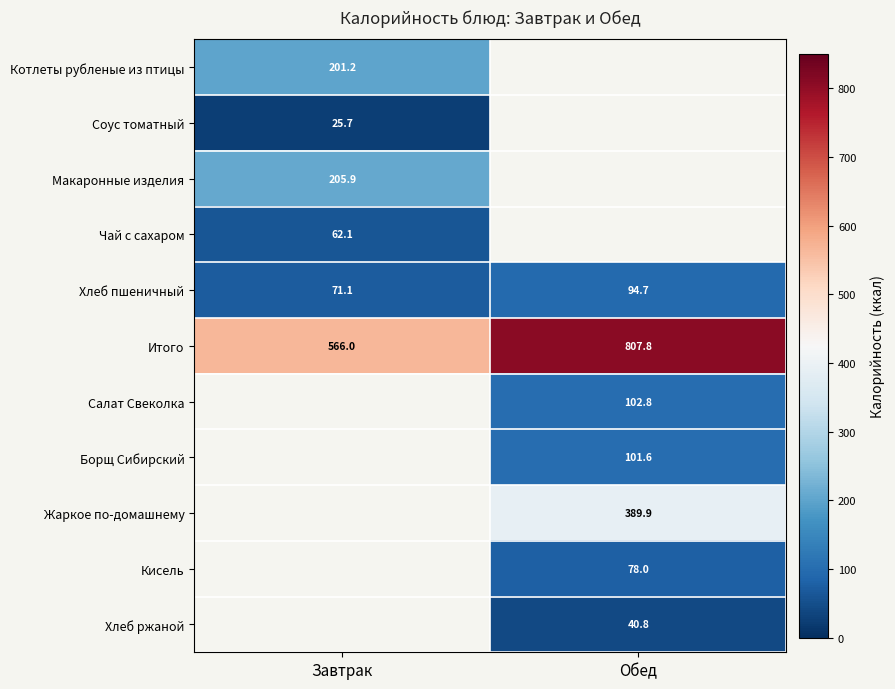

How many distinct data groups are displayed?

11